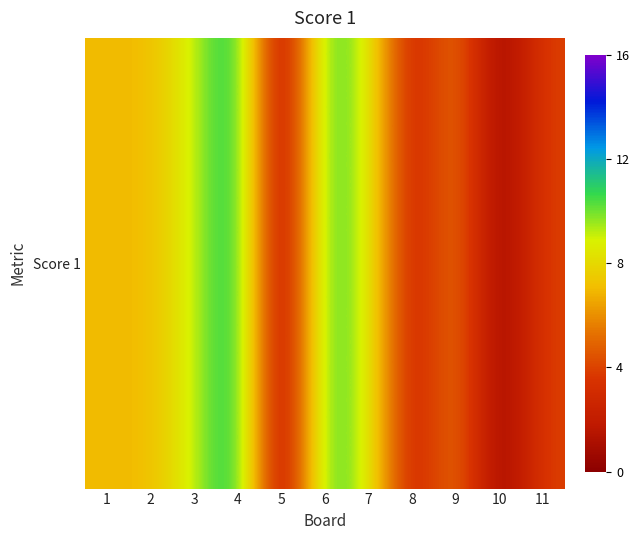

Reading right to left, transcribe all the data shown in this chart.

4	0	6	2	9	11	0	12	9	7	7